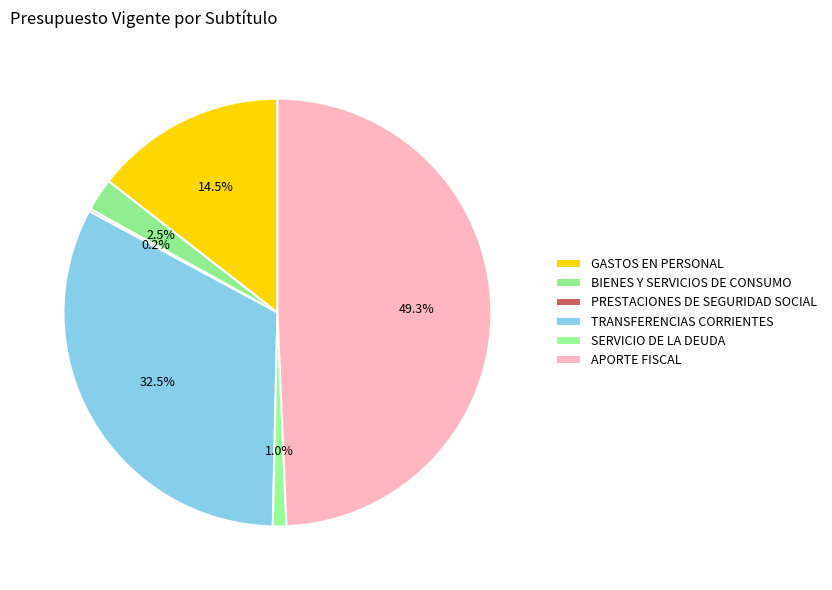

What percentage is the GASTOS EN PERSONAL slice, to the nearest percent?

14%